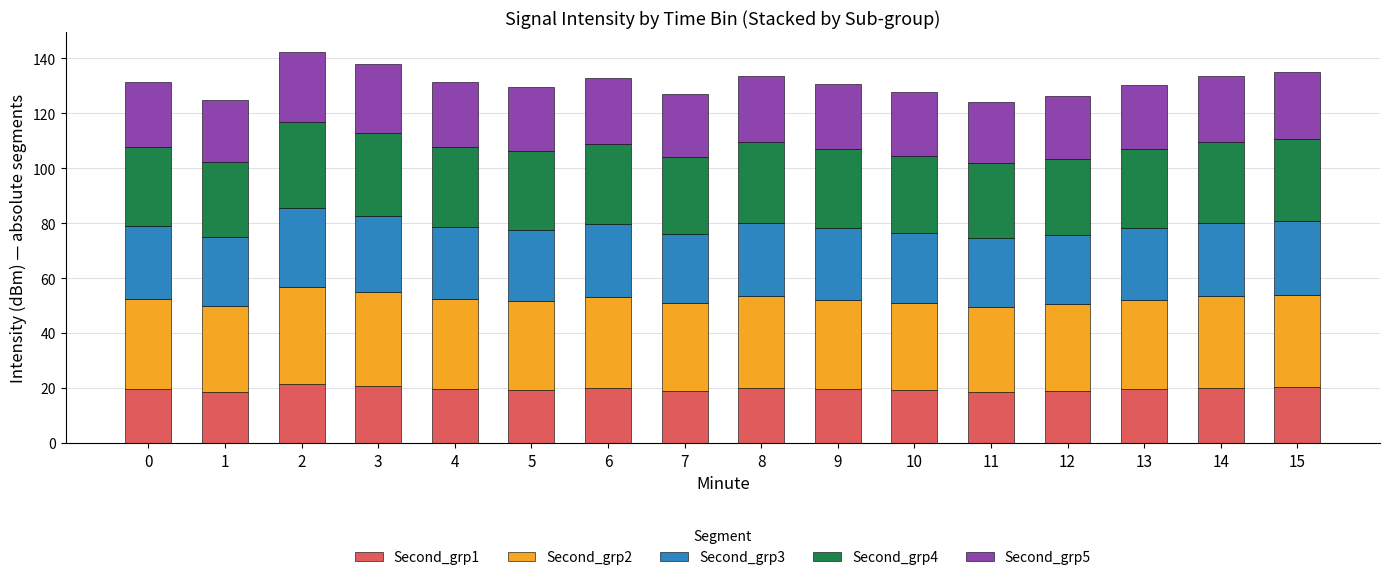

What is the total value across all series at 13?

130.5